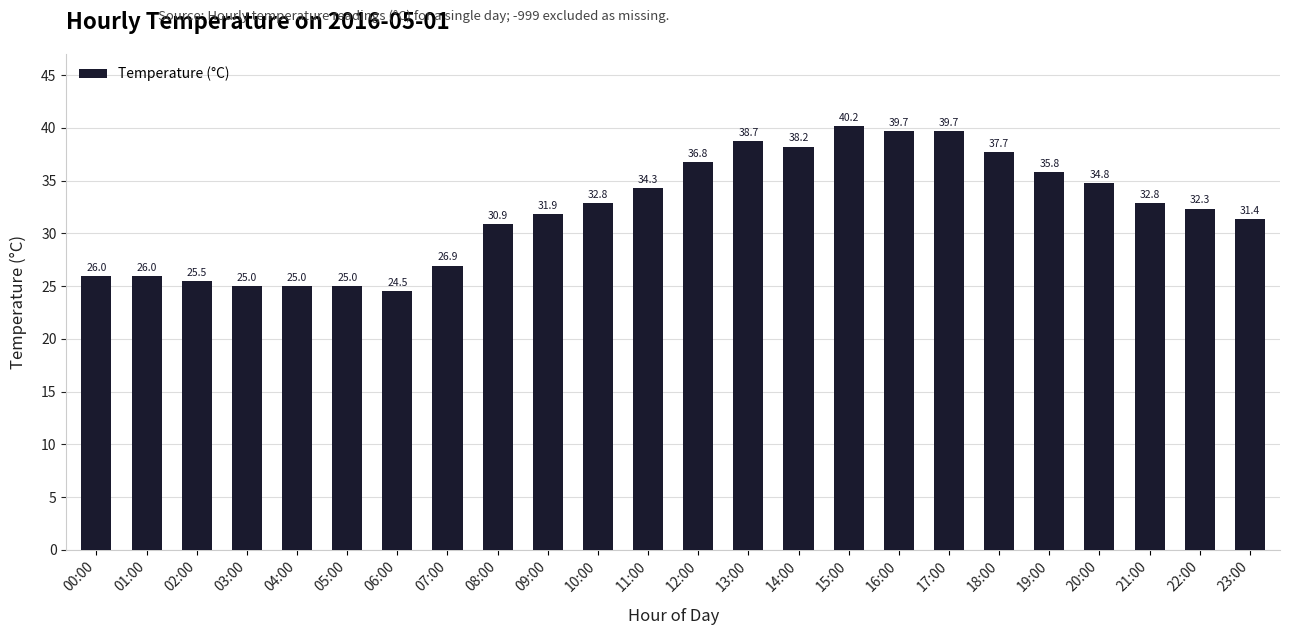

At which label is the value closest to 32?

09:00